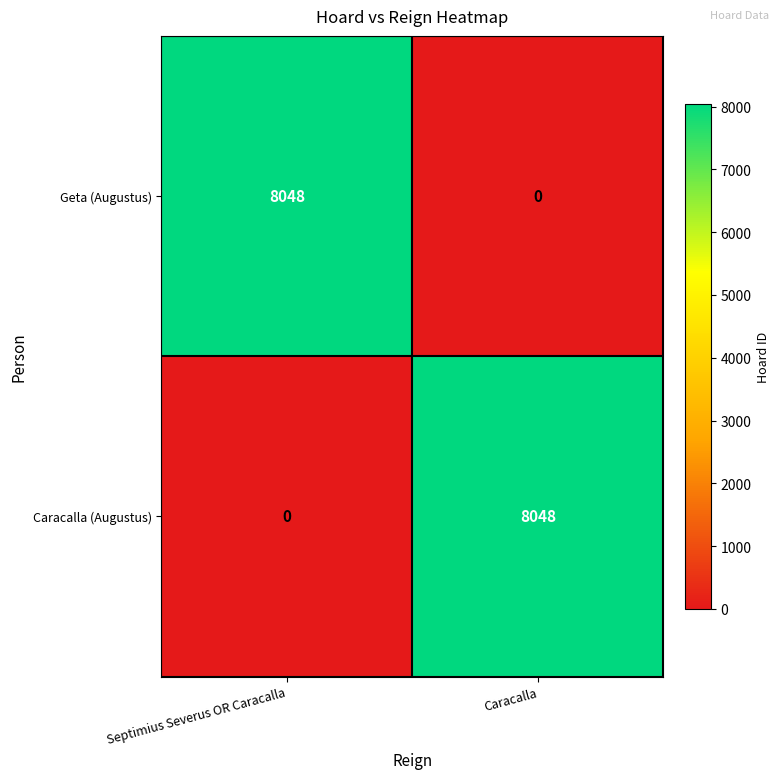

At which label is Caracalla (Augustus) closest to 4024?

Septimius Severus OR Caracalla